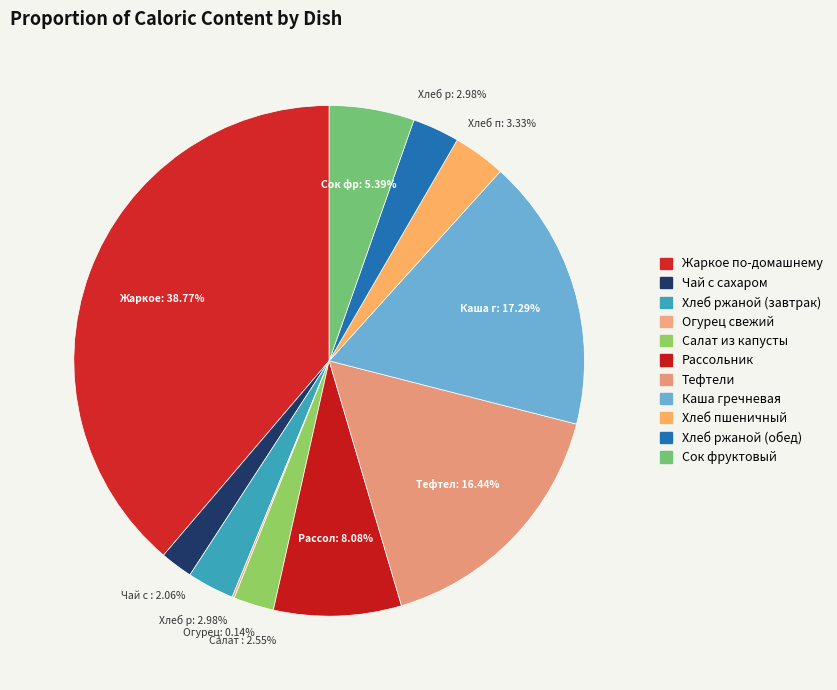

What percentage do Рассольник and Салат из капусты together represent?

10.6%